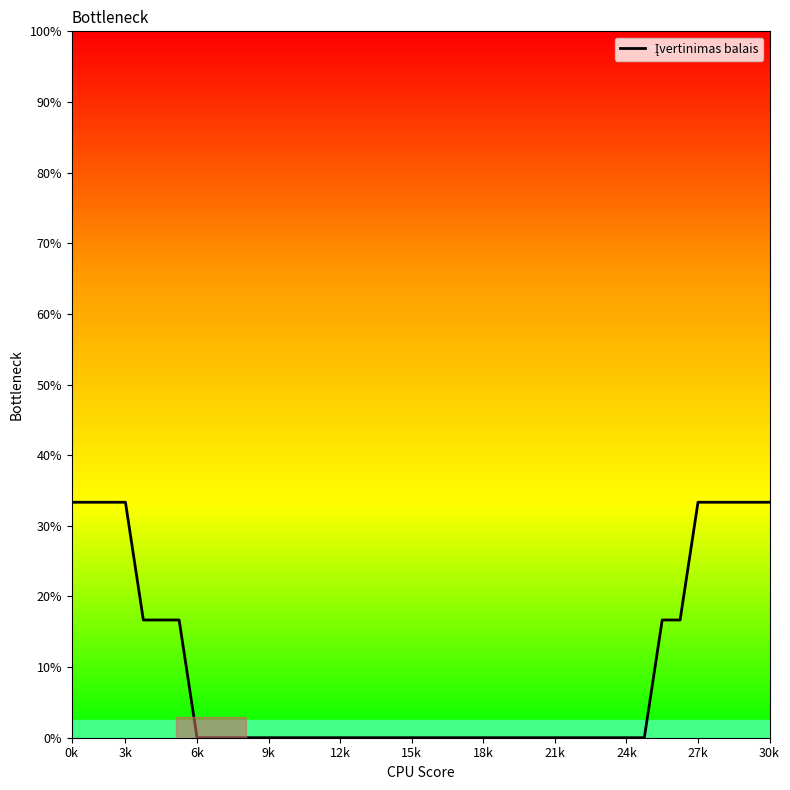

Does the chart have visible grid lines?

No